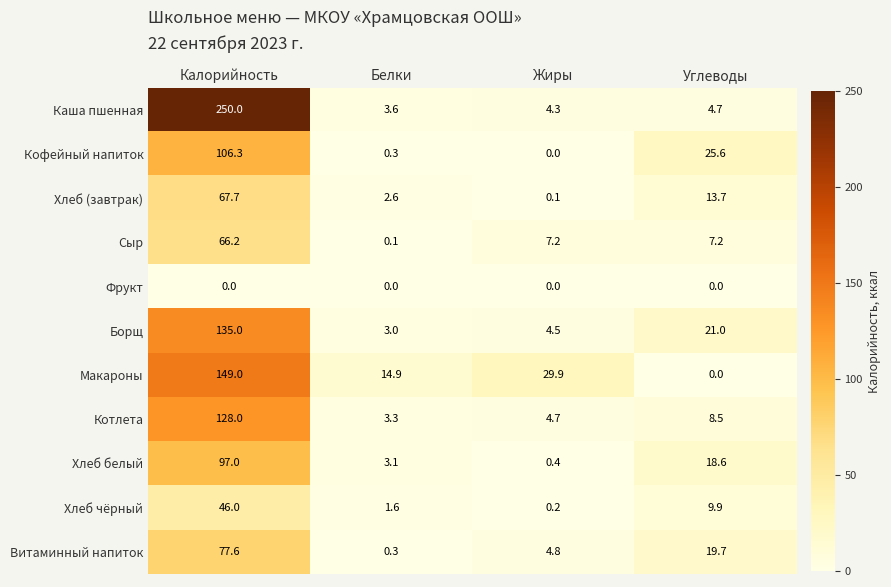

True or false: Макароны has a value of 14.9 at Белки.

True